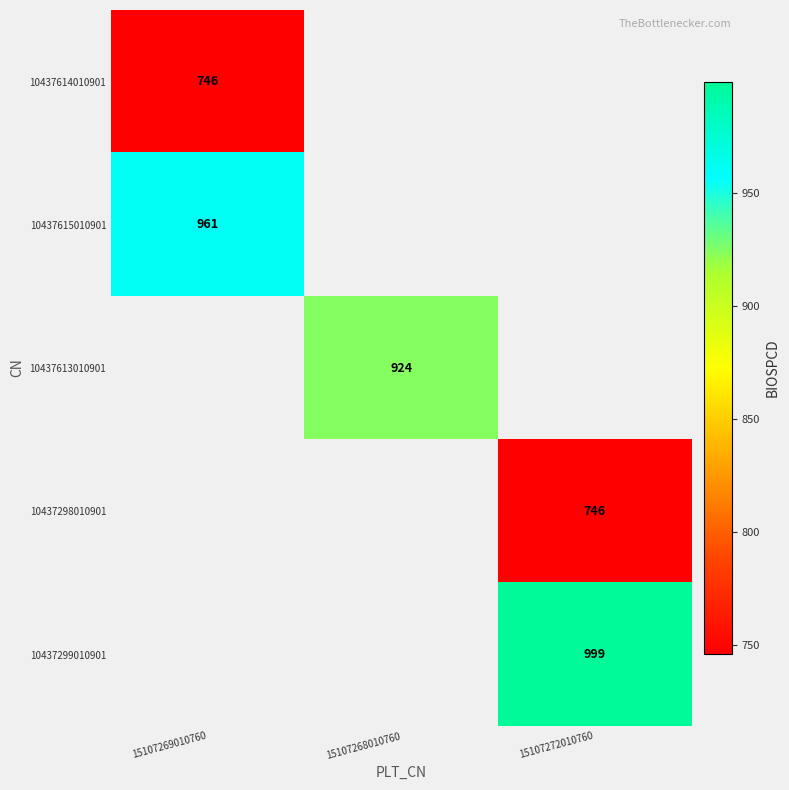

True or false: 10437299010901 has a value of 999 at 15107272010760.

True